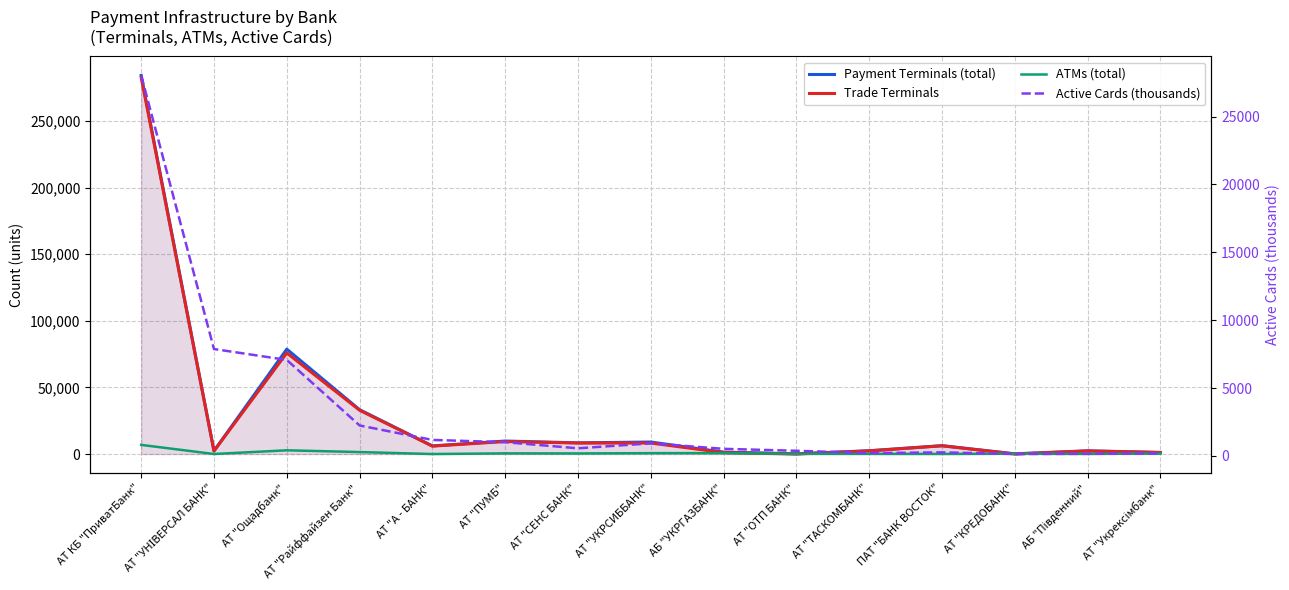

How many intersections are there between Payment Terminals (total) and ATMs (total)?

2